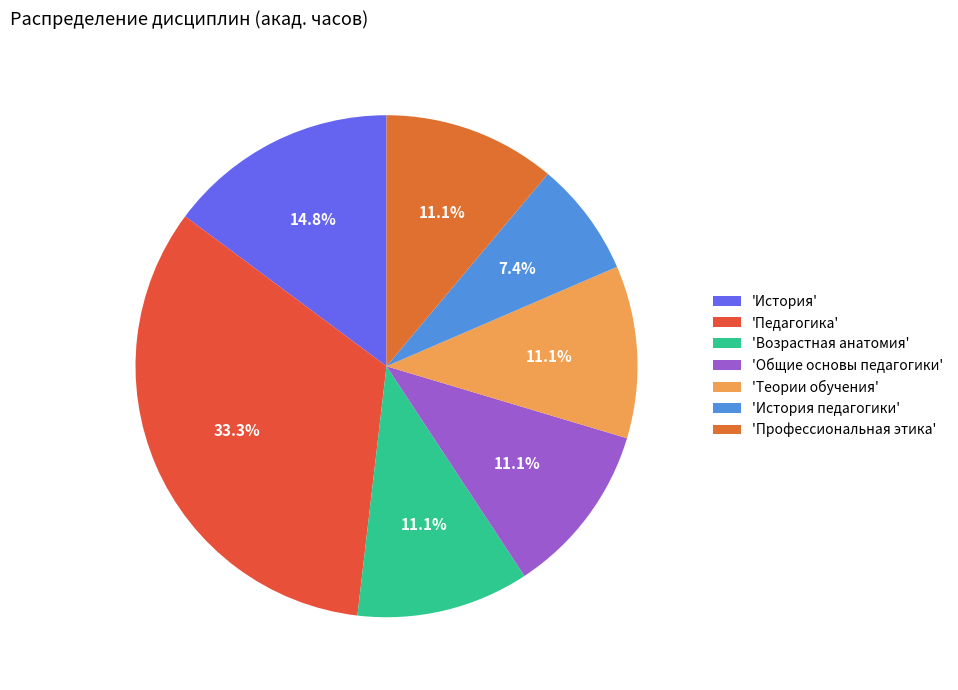

How many slices are in this pie chart?

7